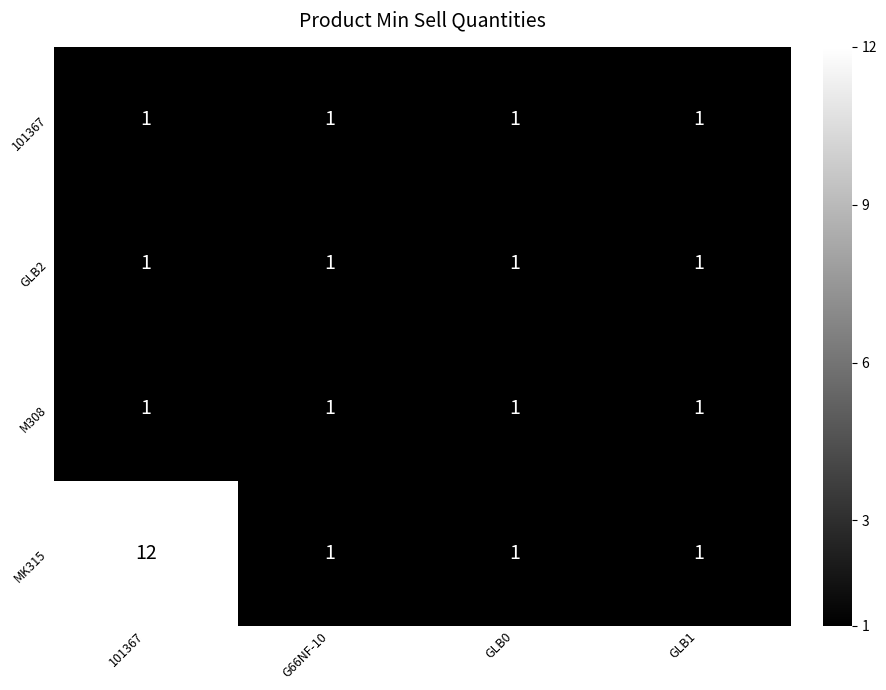

Which series changed the most between 101367 and G66NF-10?

MK315